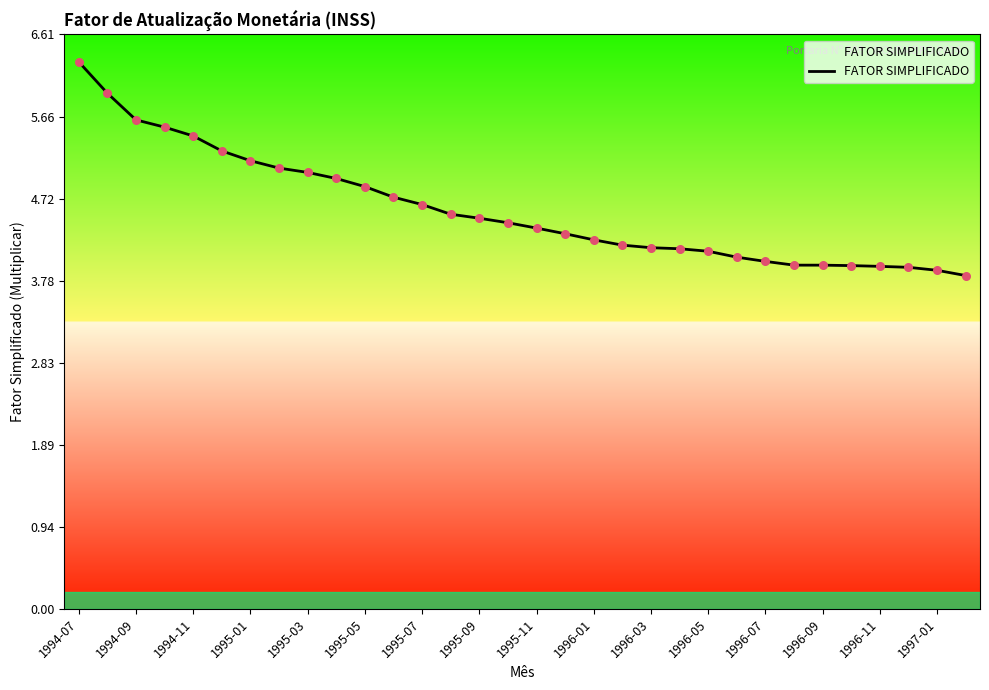

What is the minimum value shown in the chart?

3.8